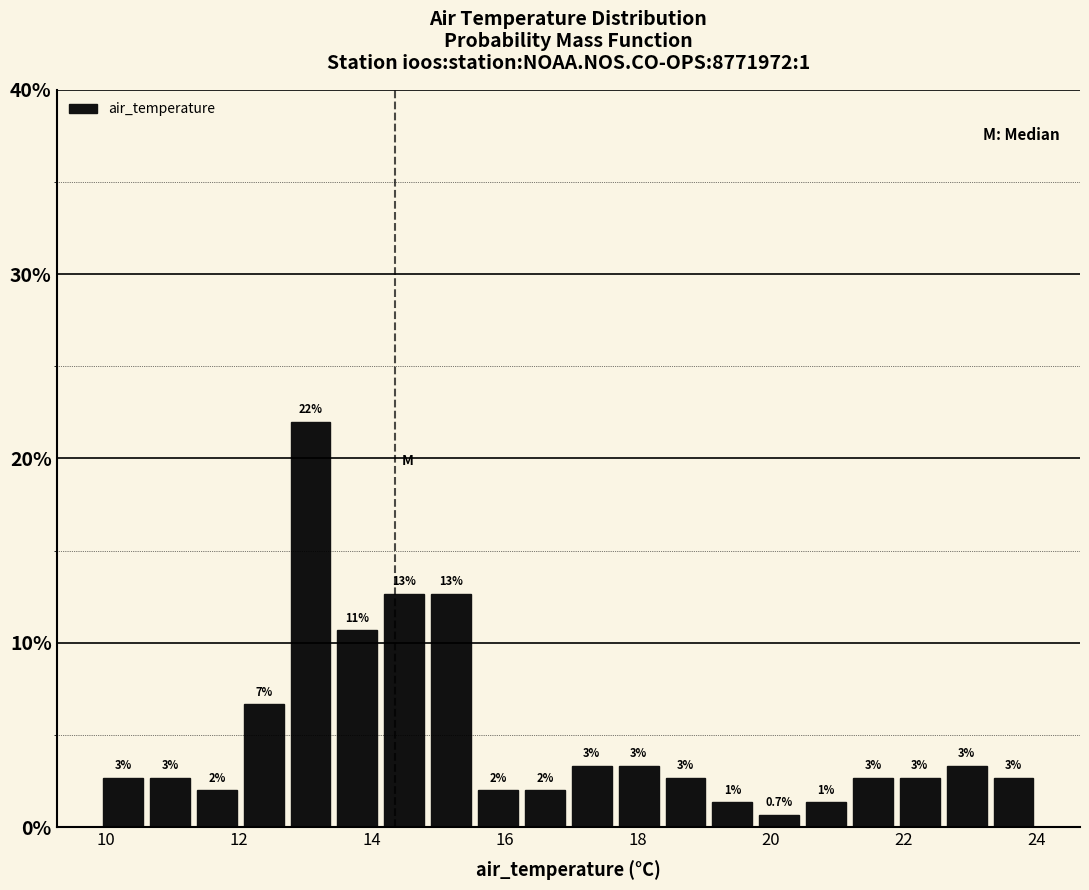

Read against the x-axis, roughly where is the centre of the tallest bar?

13.0